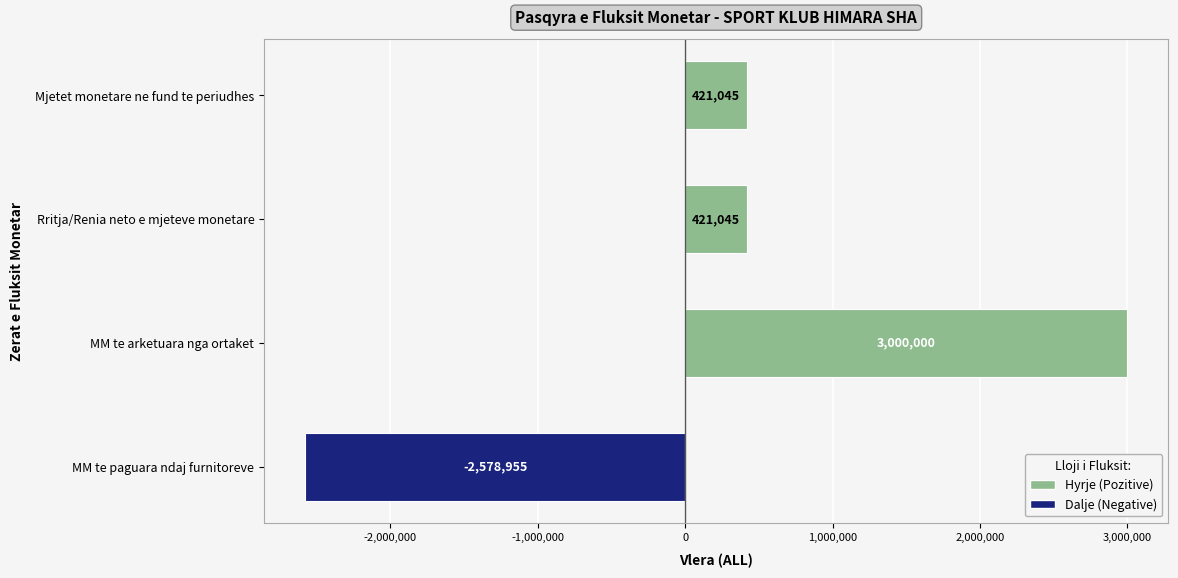

Which has a higher value, MM te arketuara nga ortaket or MM te paguara ndaj furnitoreve?

MM te arketuara nga ortaket